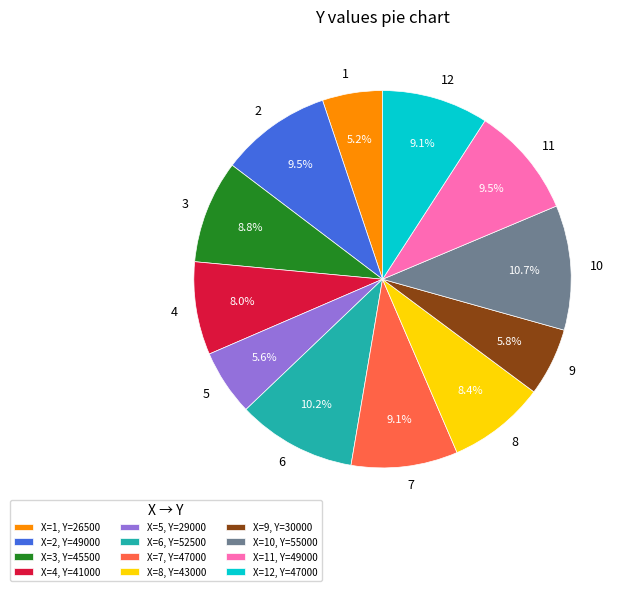

Is it true that 6 is 10% of the pie?

True